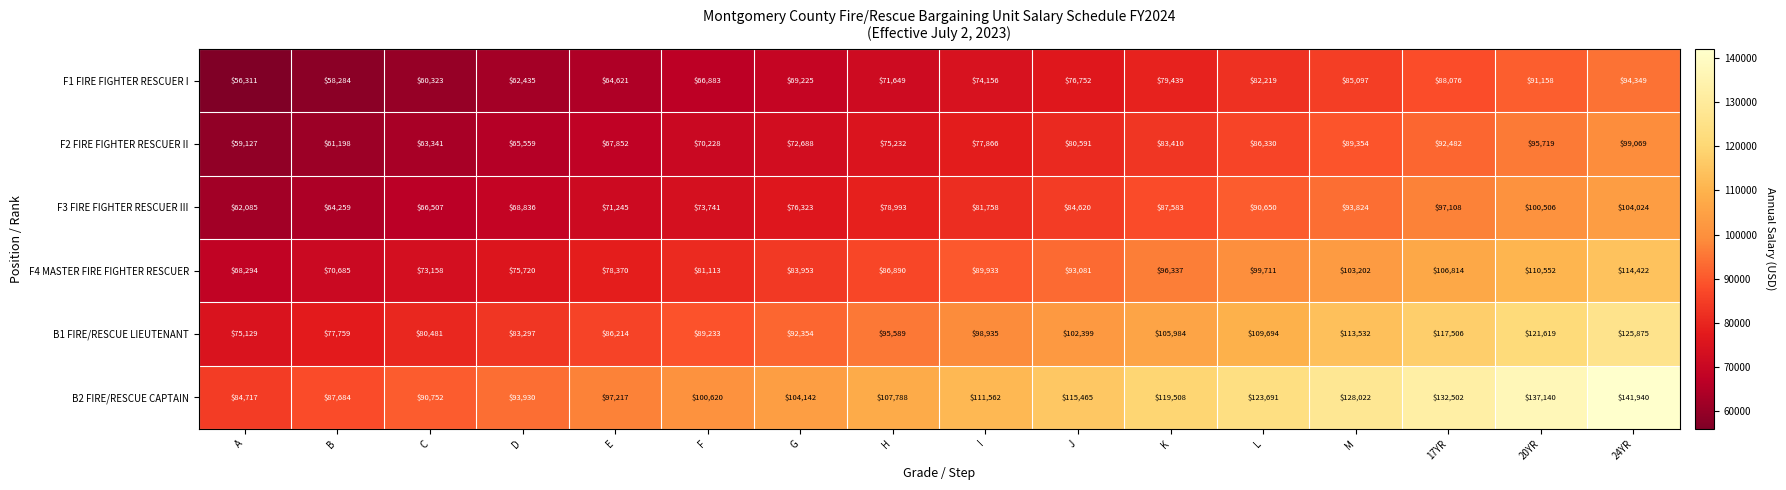

What is the average value of the F3 FIRE FIGHTER RESCUER III series?

81379